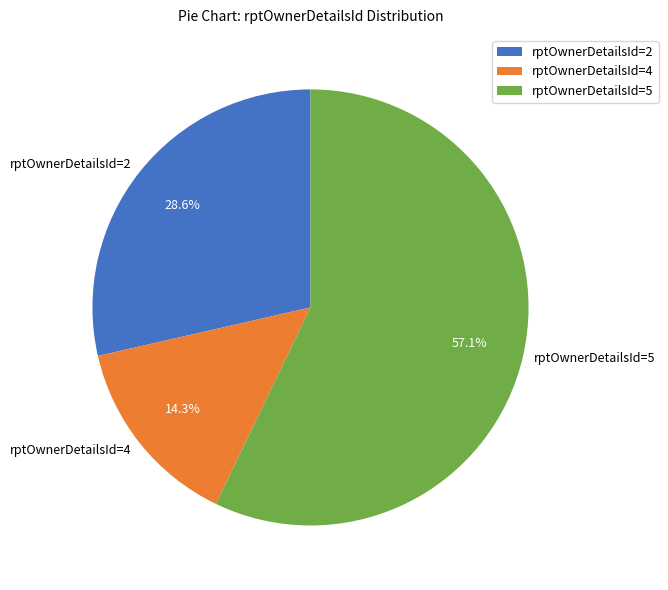

The rptOwnerDetailsId=4 slice represents 24% of the pie. True or false?

False